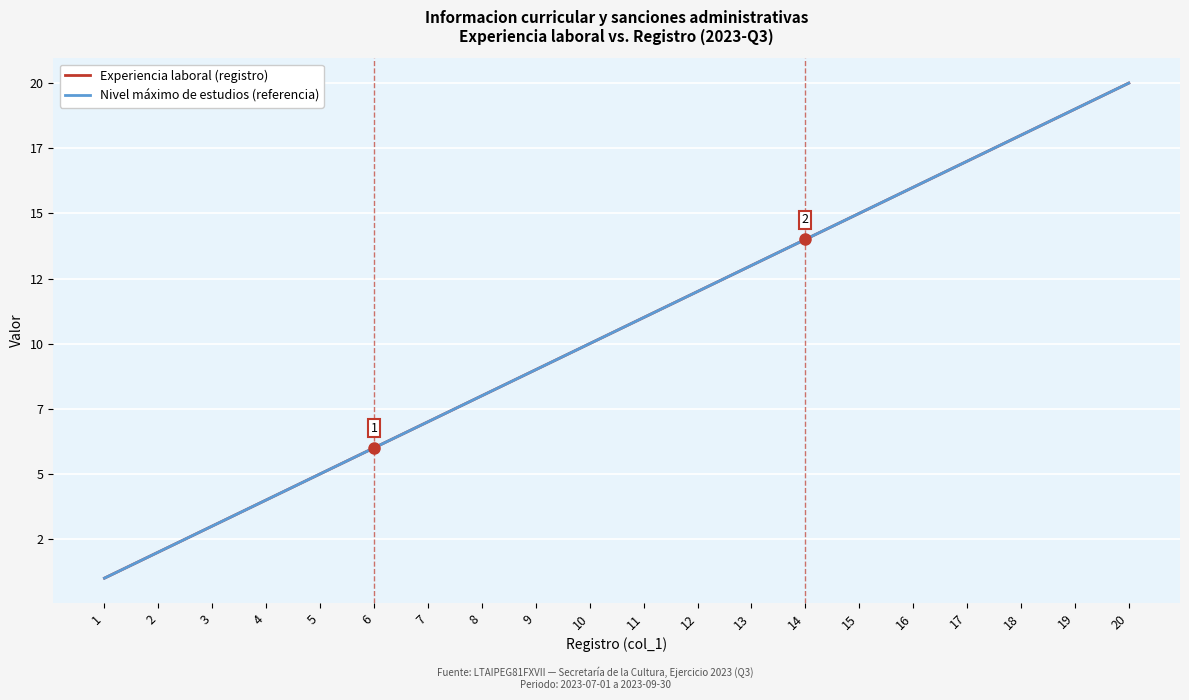

Does the chart have visible grid lines?

Yes